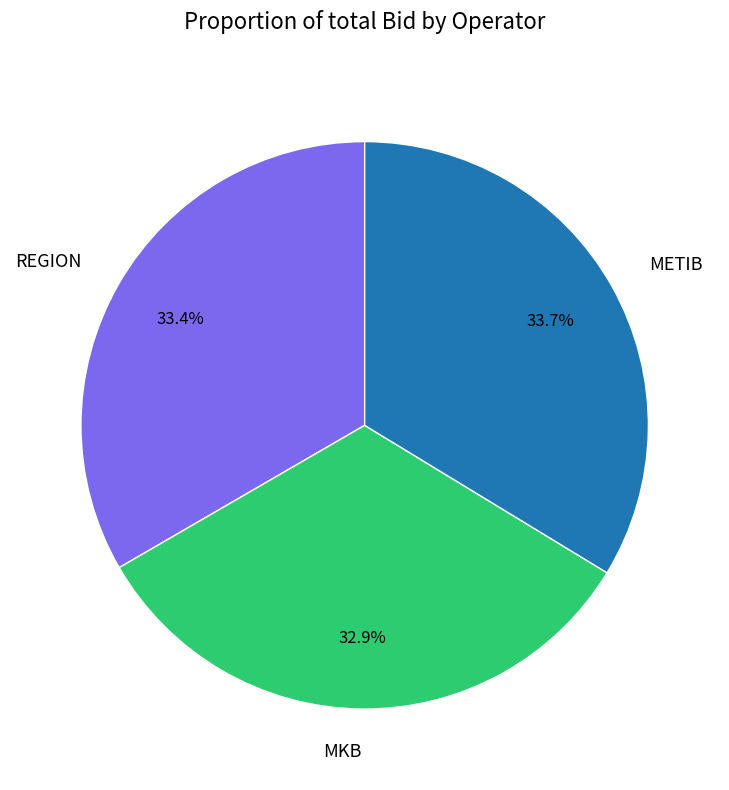

How many segments does this pie chart have?

3